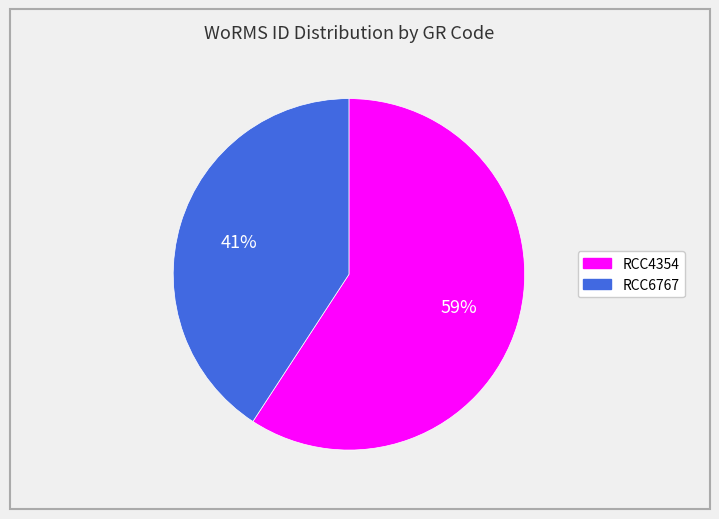

To the nearest percent, what is the difference between the RCC6767 and RCC4354 slice percentages?

18%